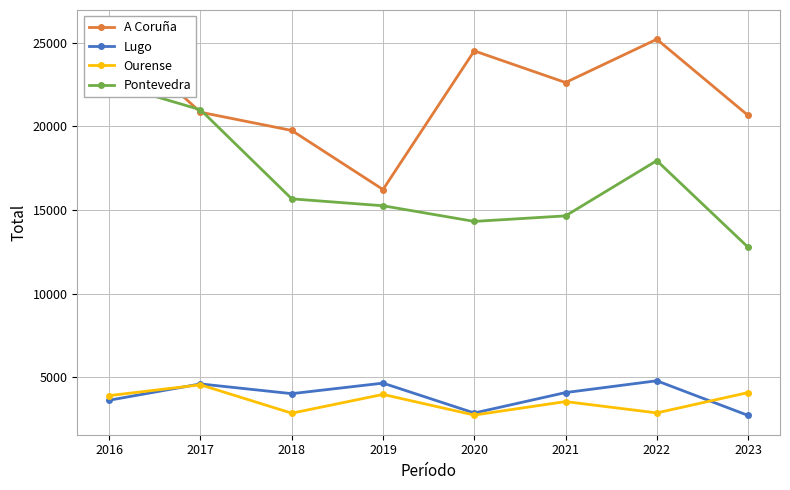

Which series has the largest total across all categories?

A Coruña